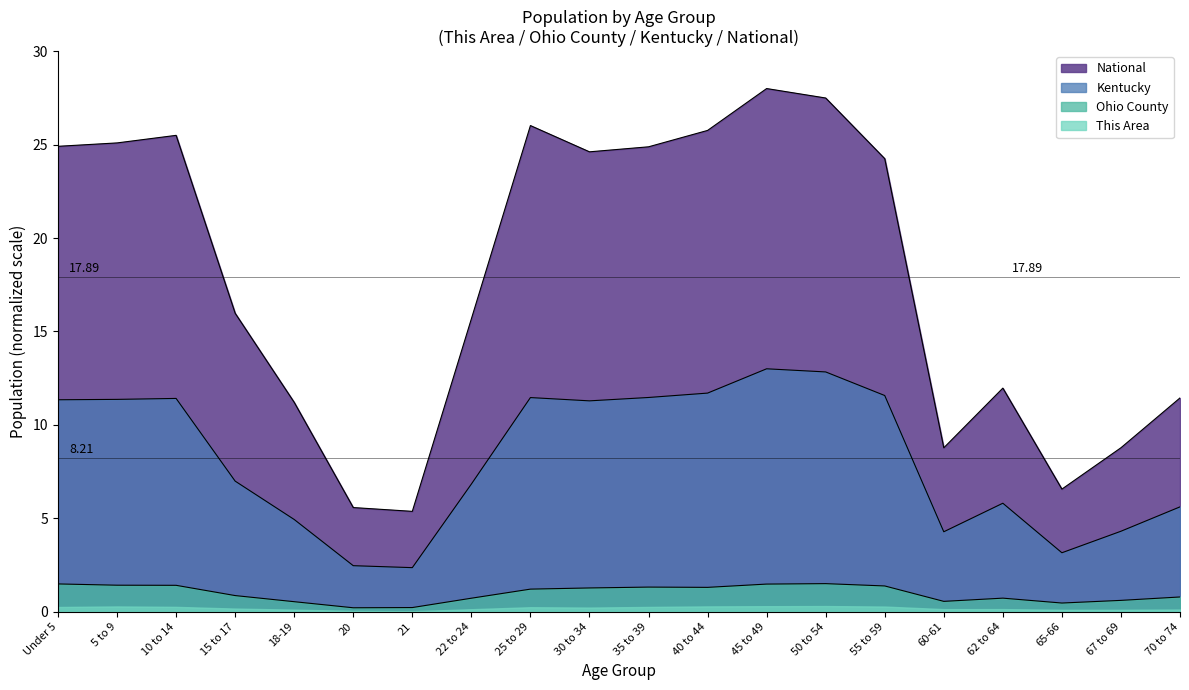

What value does the National series have at 65-66?

6.6